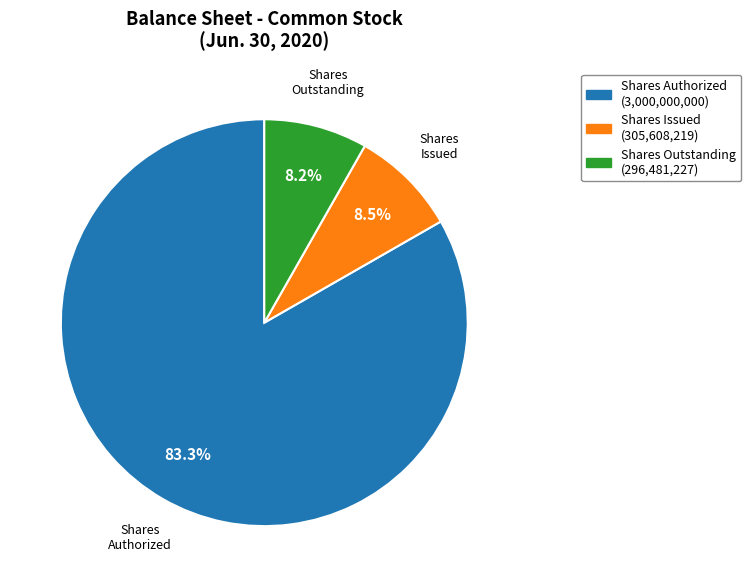

To the nearest percent, what is the difference between the largest and smallest slice percentages?

75%